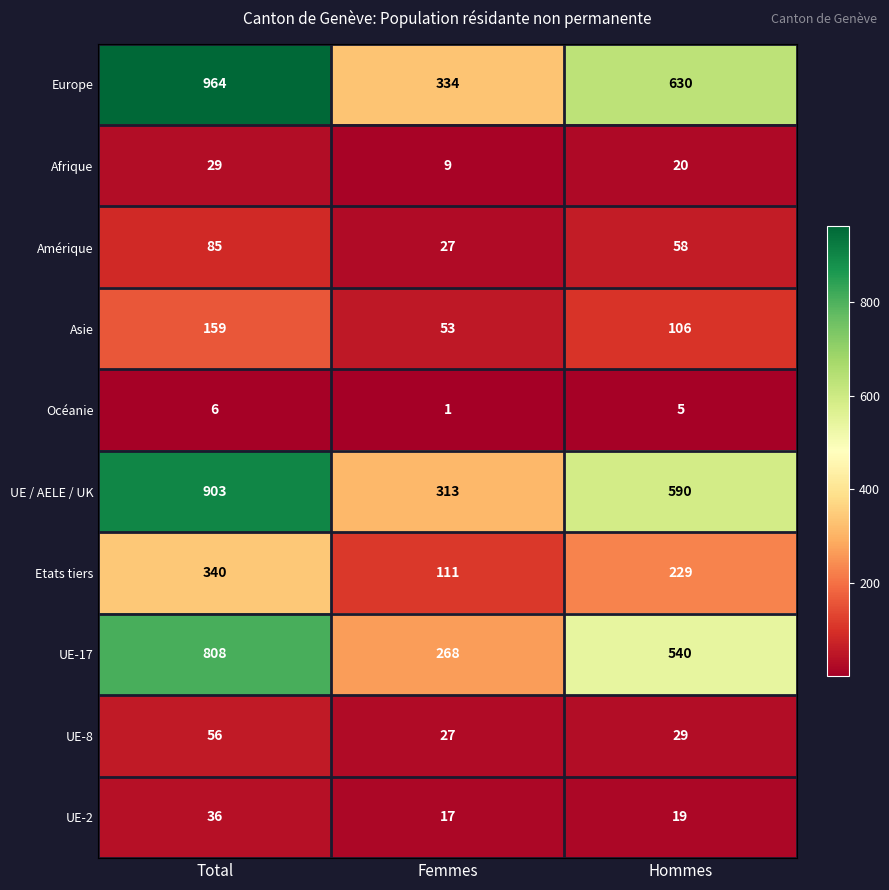

How many distinct data groups are displayed?

10